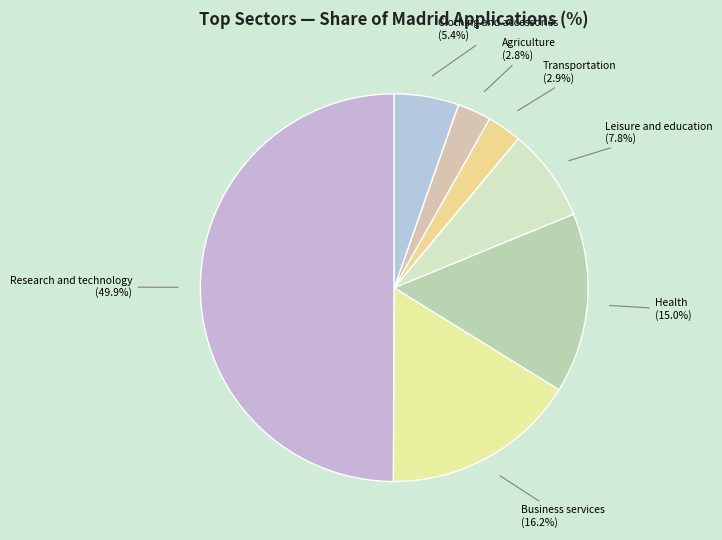

Between Business services and Research and technology, which is larger?

Research and technology